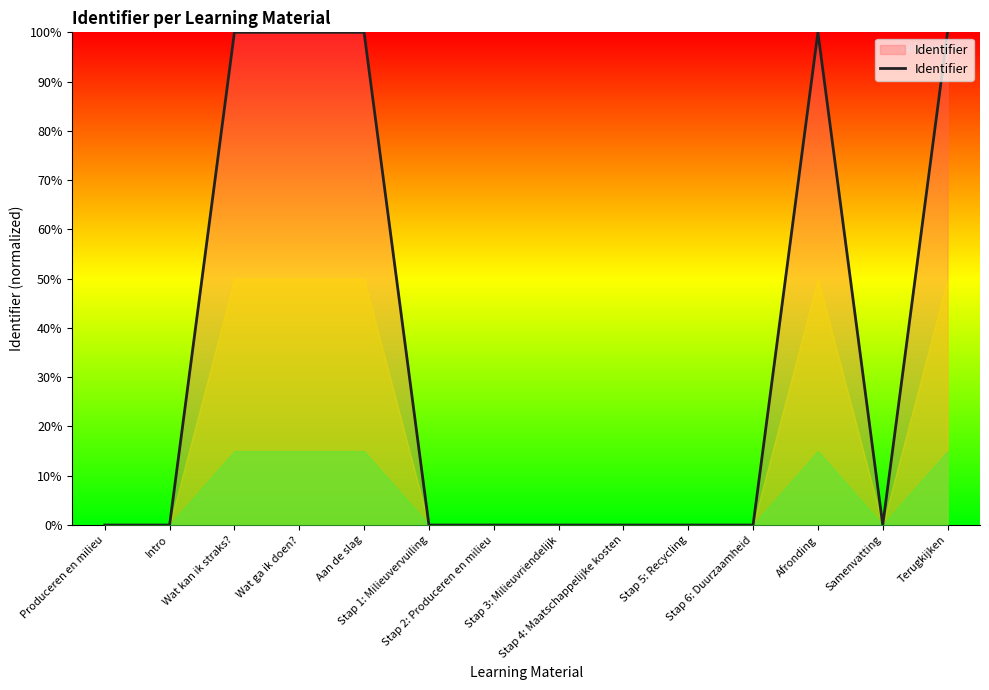

Does the chart have visible grid lines?

No